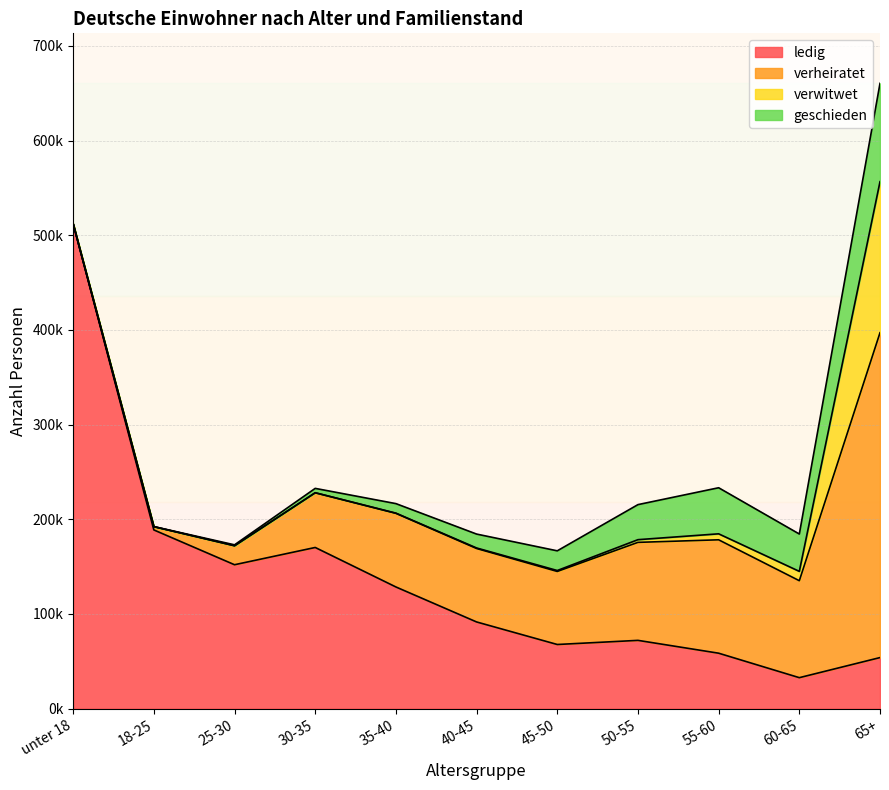

Does the chart have visible grid lines?

Yes